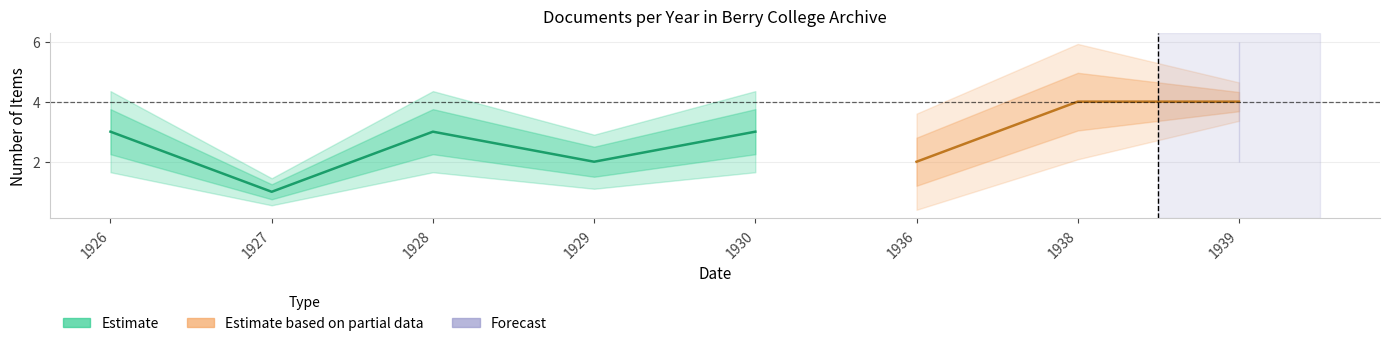

True or false: Estimate based on partial data and Forecast cross at least once.

False